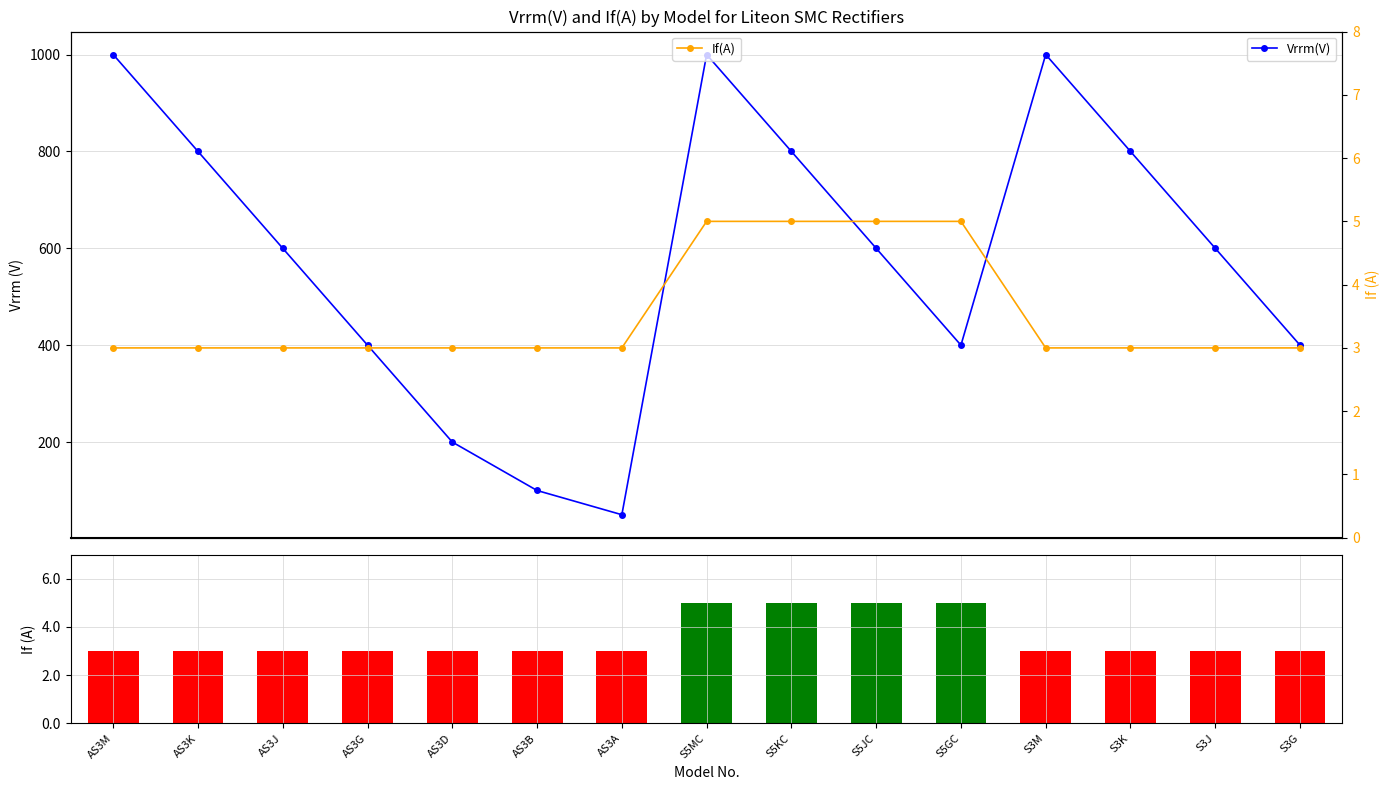

Which series has the largest total across all categories?

Vrrm(V)